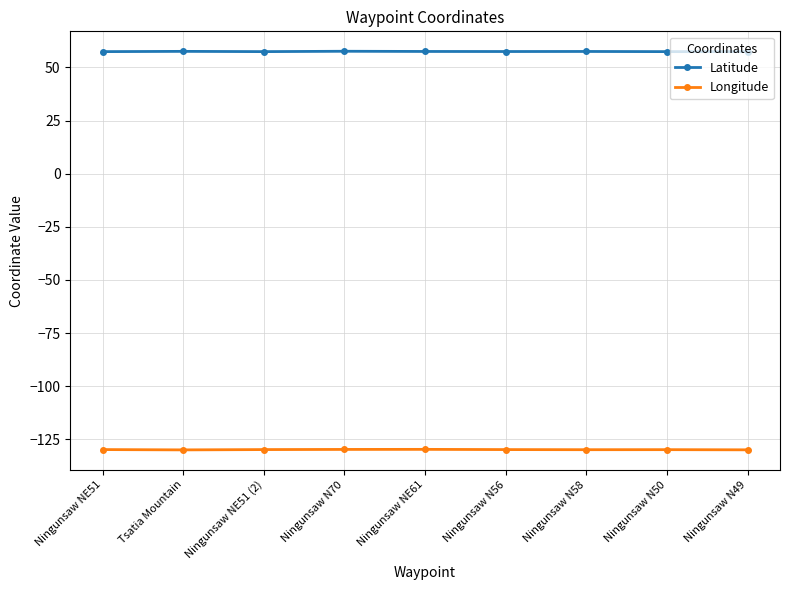

What is the label of the 9th point from the left?

Ningunsaw N49